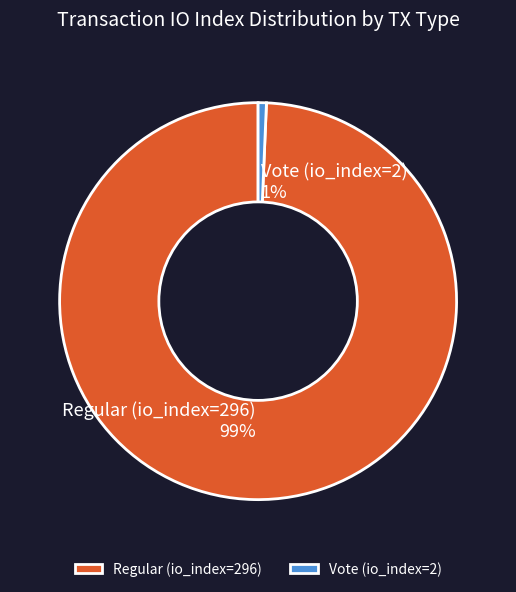

To the nearest percent, what is the combined percentage of Vote (io_index=2) and Regular (io_index=296)?

100%